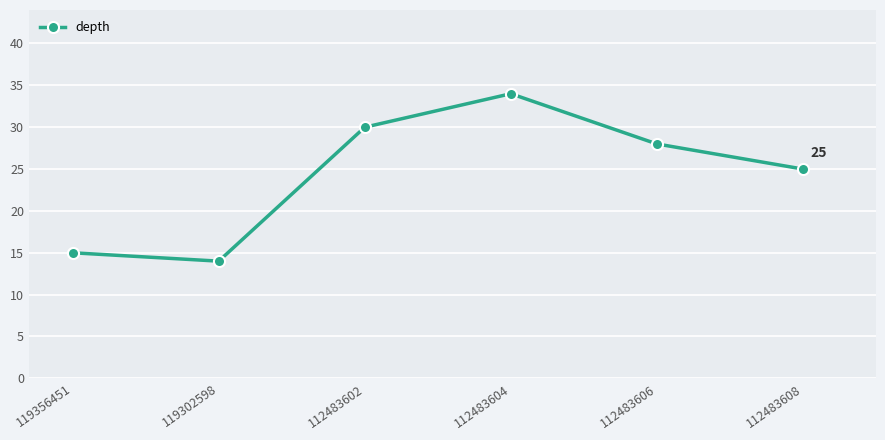

How many lines are shown in the chart?

1